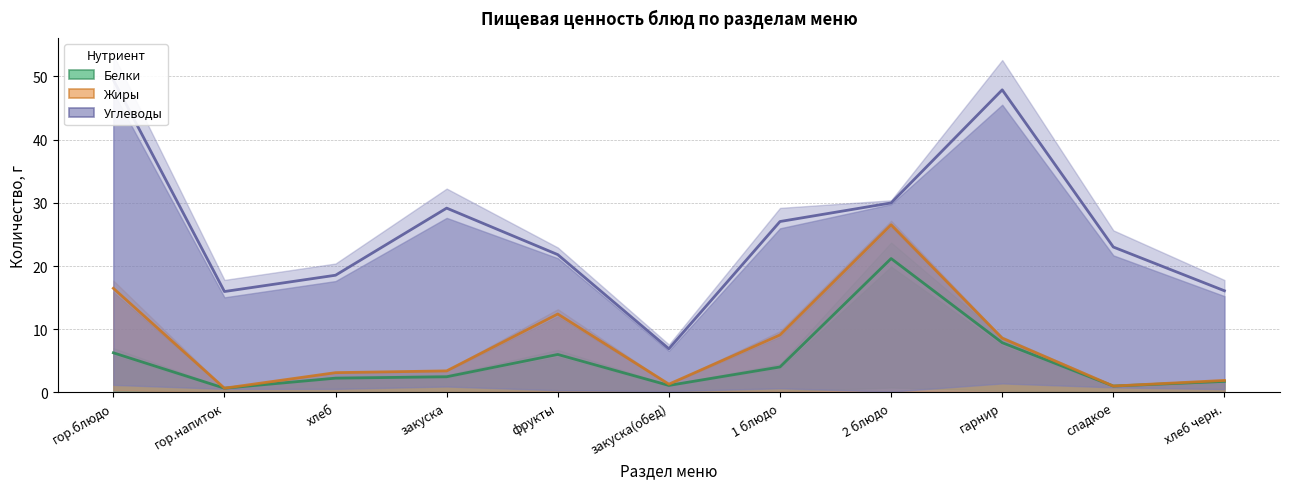

Rank the series at закуска(обед) from highest to lowest value.

Углеводы, Жиры, Белки